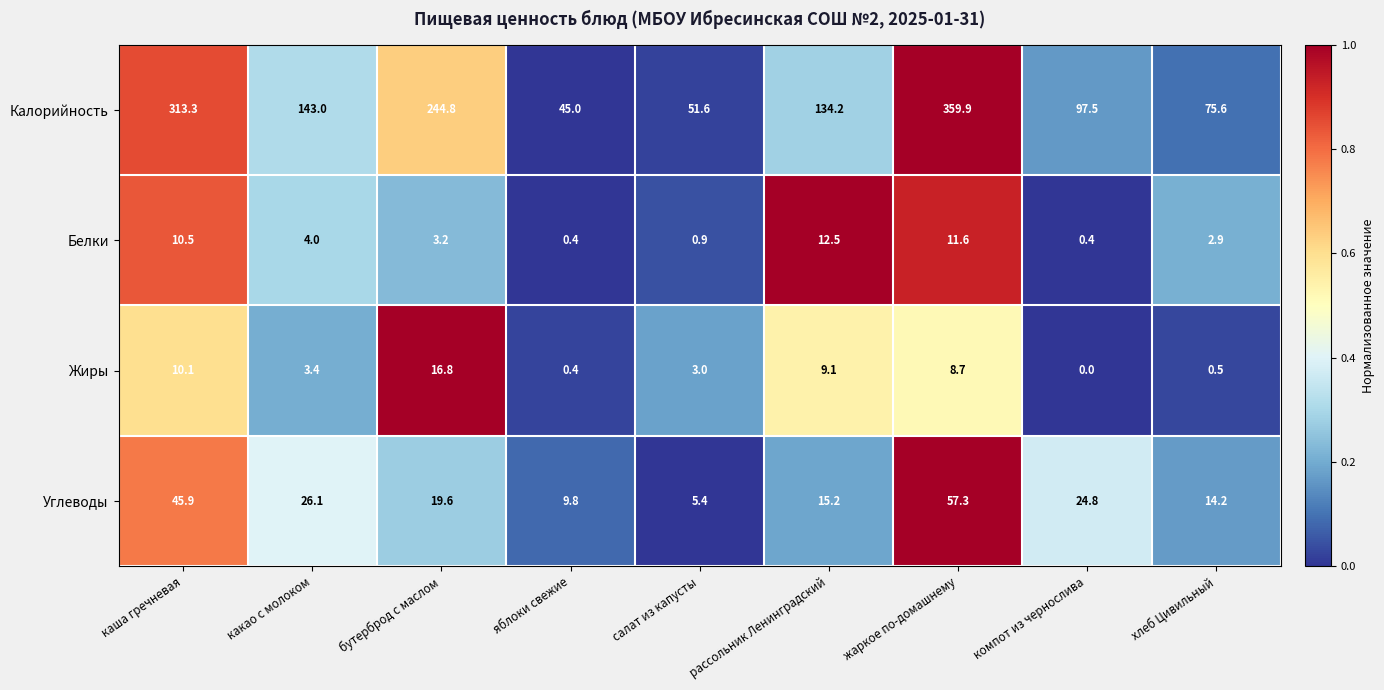

Which series has the widest spread of values?

Калорийность